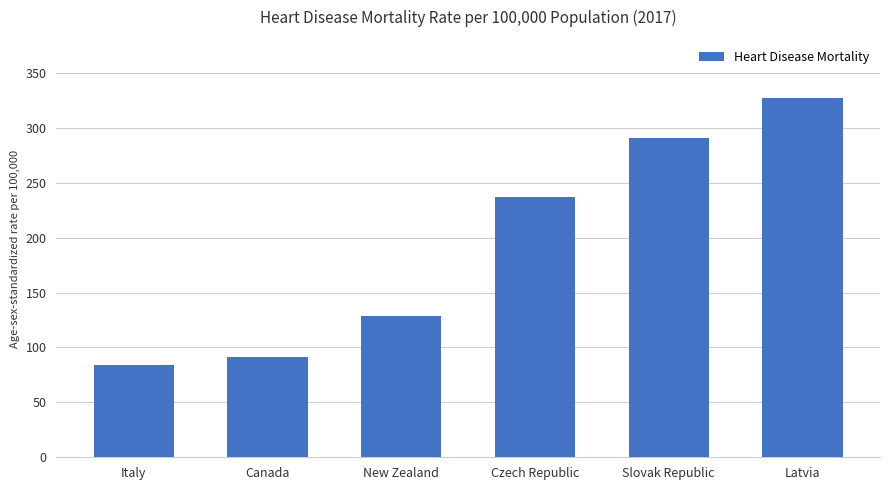

What position from the left is Italy?

1